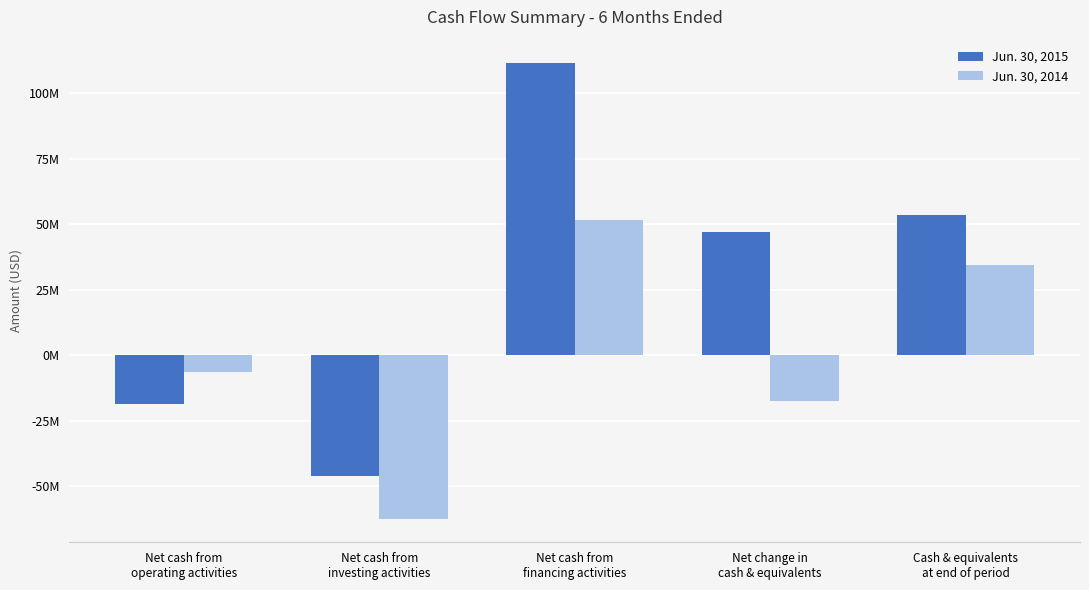

What are all the series names shown in the legend?

Jun. 30, 2015, Jun. 30, 2014